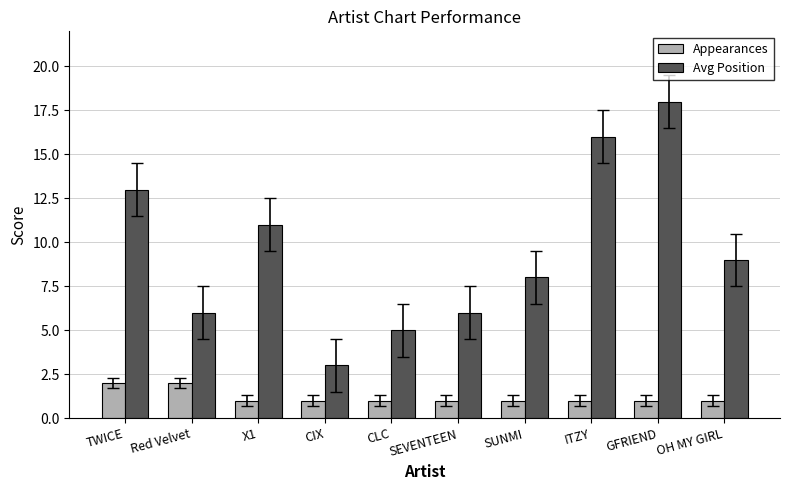

Is the value of Avg Position at X1 greater than the value of Appearances at CLC?

Yes